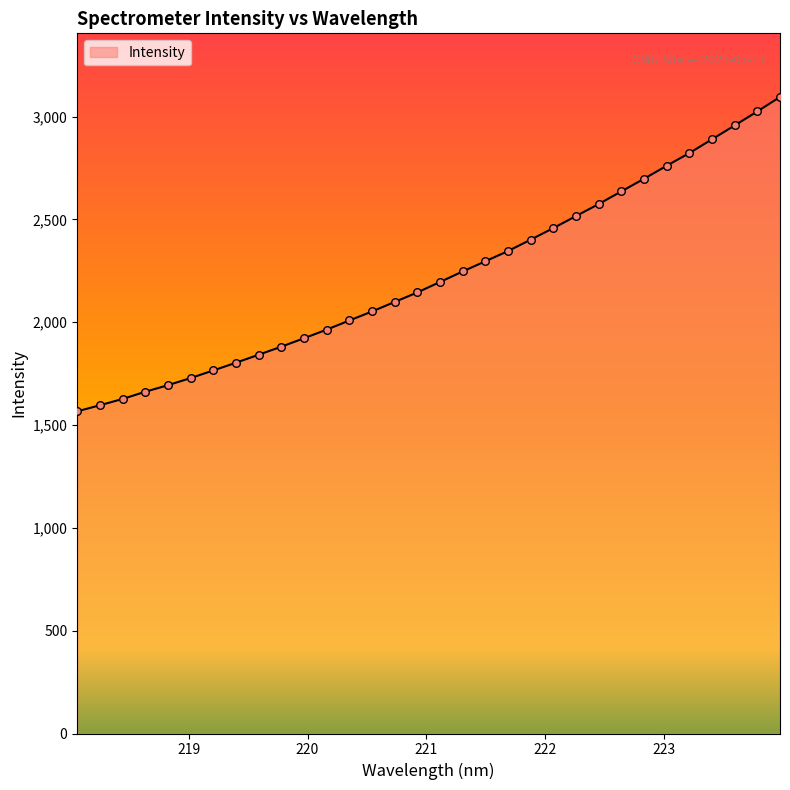

What is the smallest value displayed?

1566.7